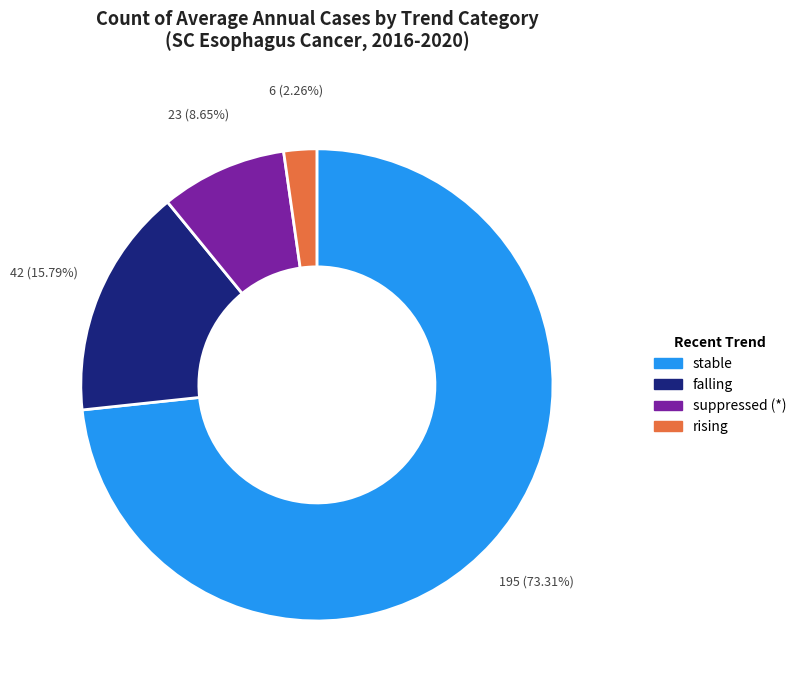

Rank the categories by value from highest to lowest.

stable, falling, suppressed (*), rising